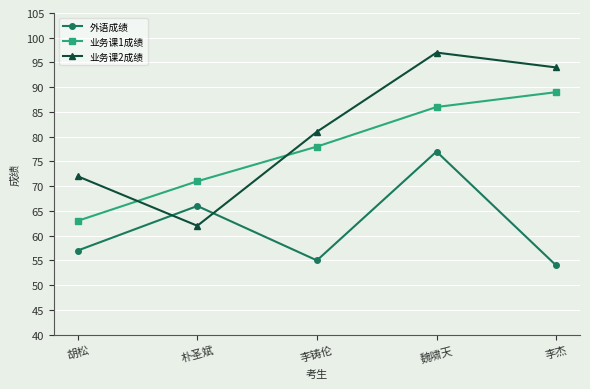

Read the 业务课2成绩 value at 魏啸天, to the nearest 10.

100